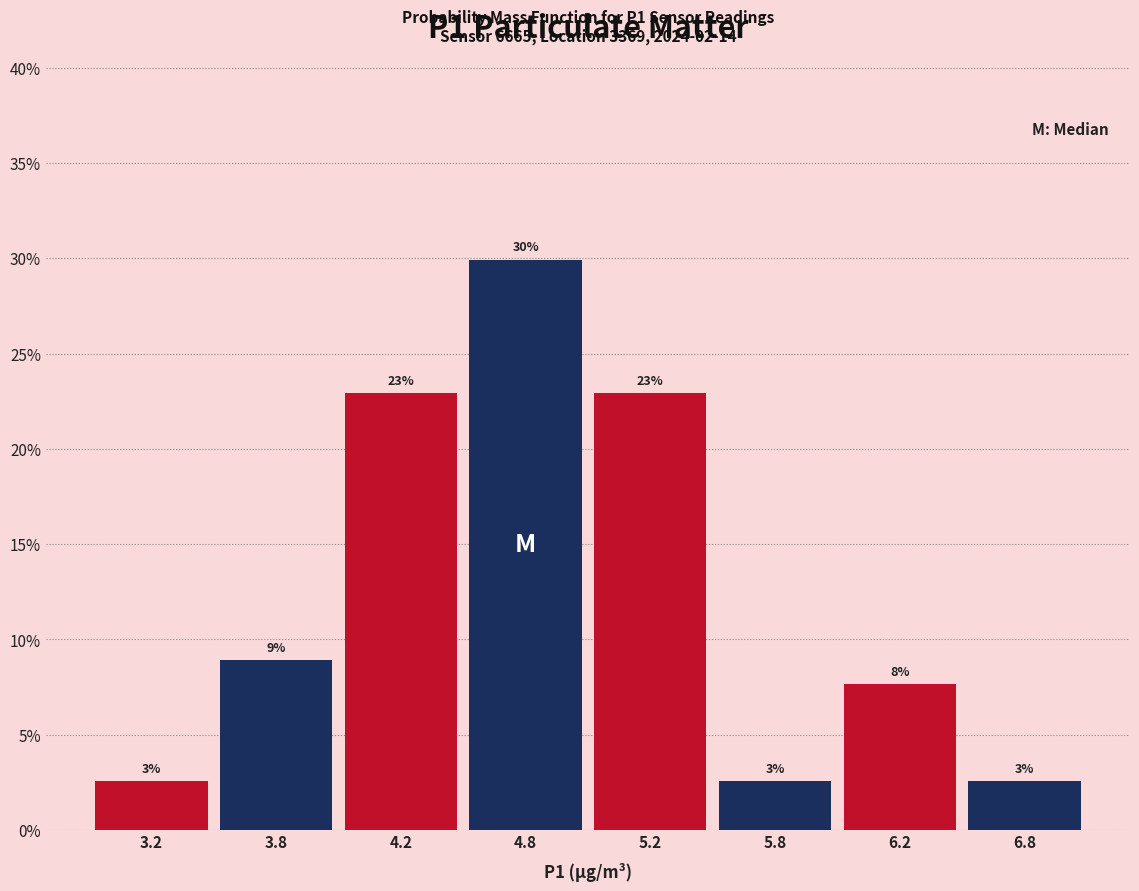

How many bars are there in total?

8